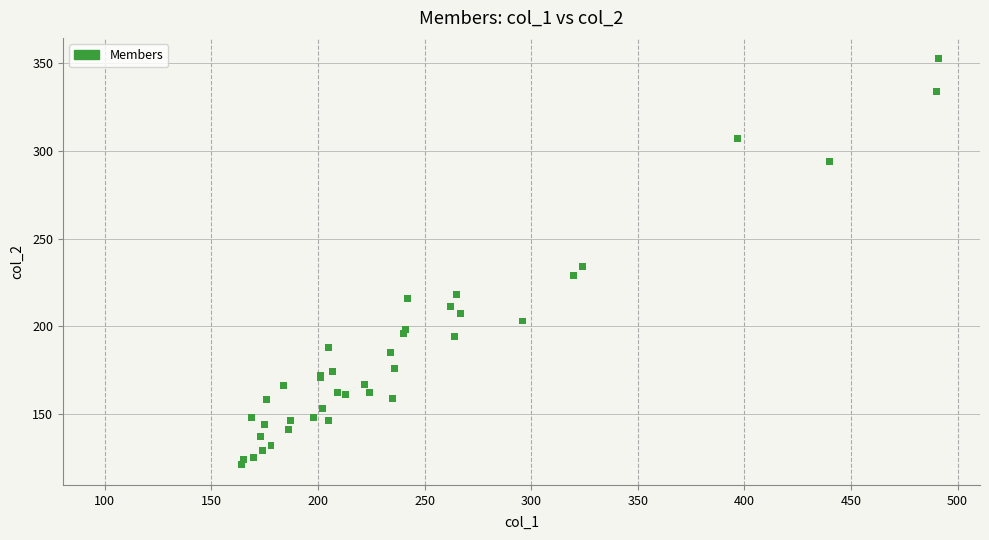

What Y value in the scatter plot is closest to 237?

234